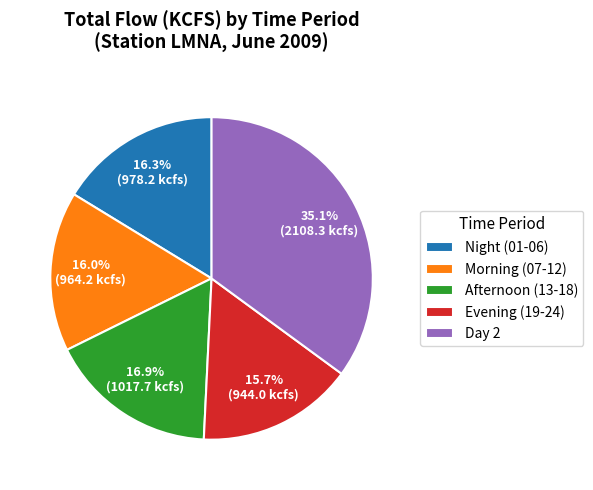

Does Night (01-06) represent more than half of the total?

No